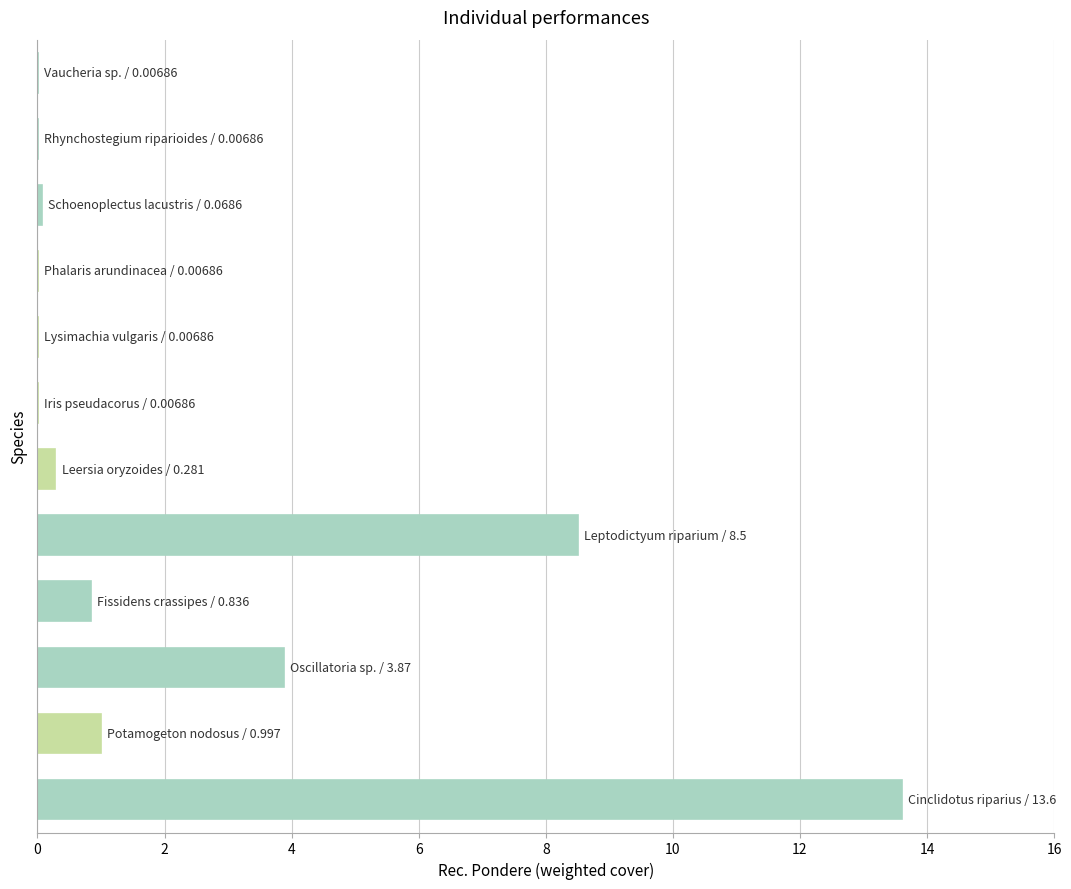

What is the sum of all values?

28.2